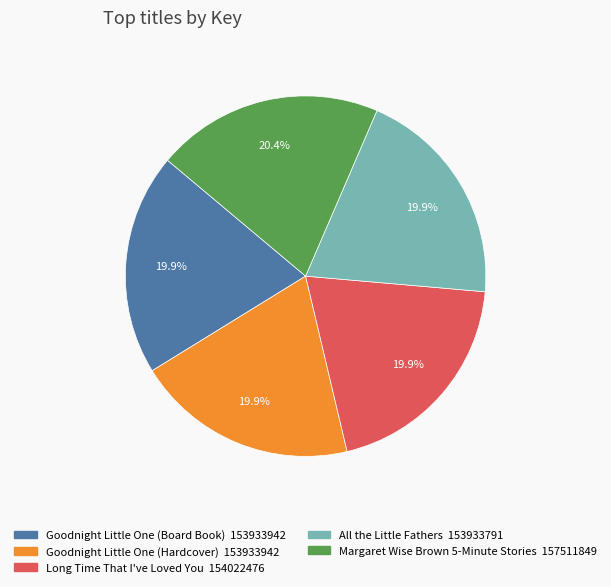

What percentage do Goodnight Little One (Board Book) and Long Time That I've Loved You together represent?

39.8%